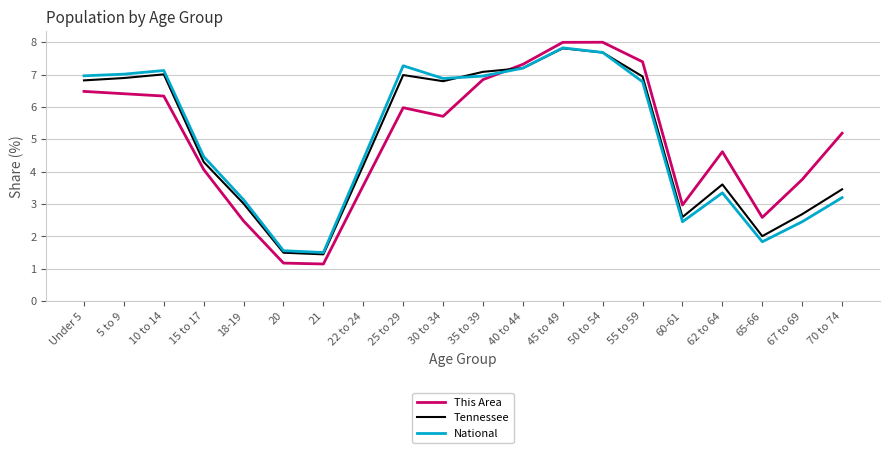

The value of Tennessee at 67 to 69 is 2.7. True or false?

True